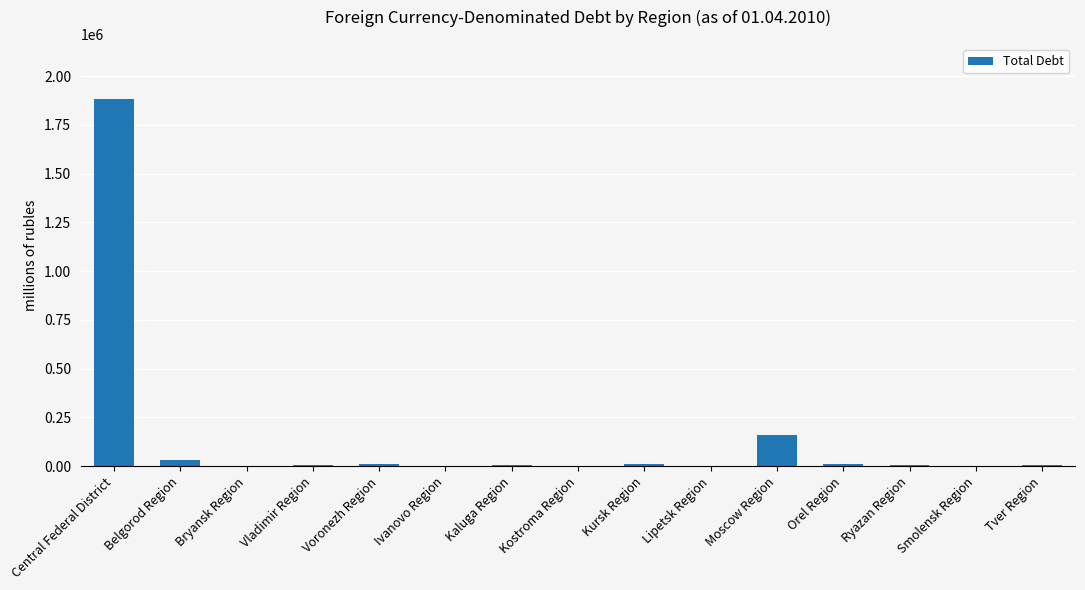

At which category does the chart reach its peak across all series?

Central Federal District